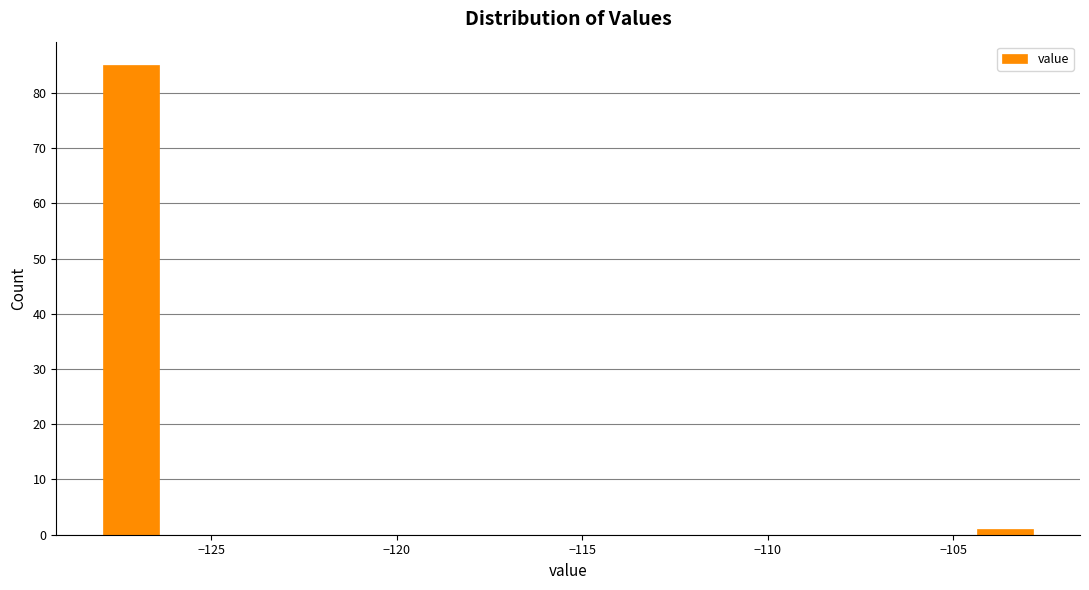

Read against the x-axis, roughly where is the centre of the tallest bar?

-127.0